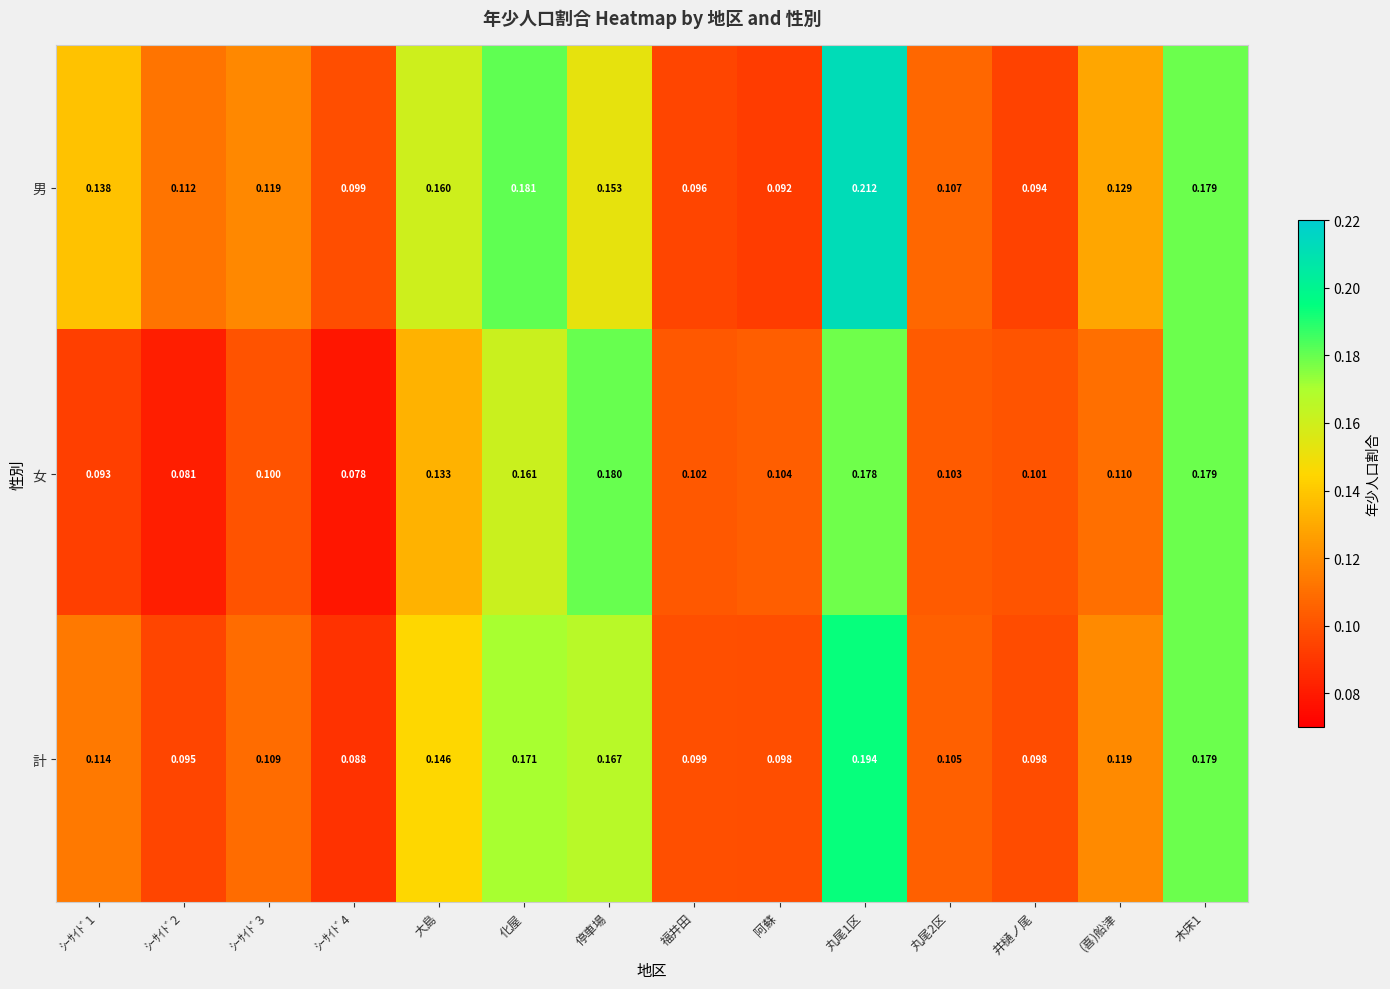

Which series has the largest total across all categories?

男